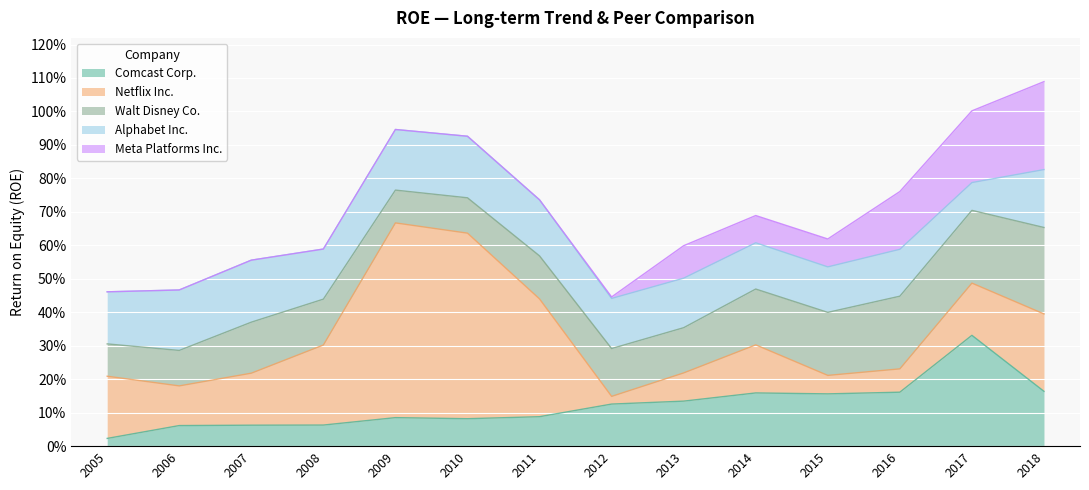

What is the value of the Meta Platforms Inc. point at the 9th from the left?

0.1